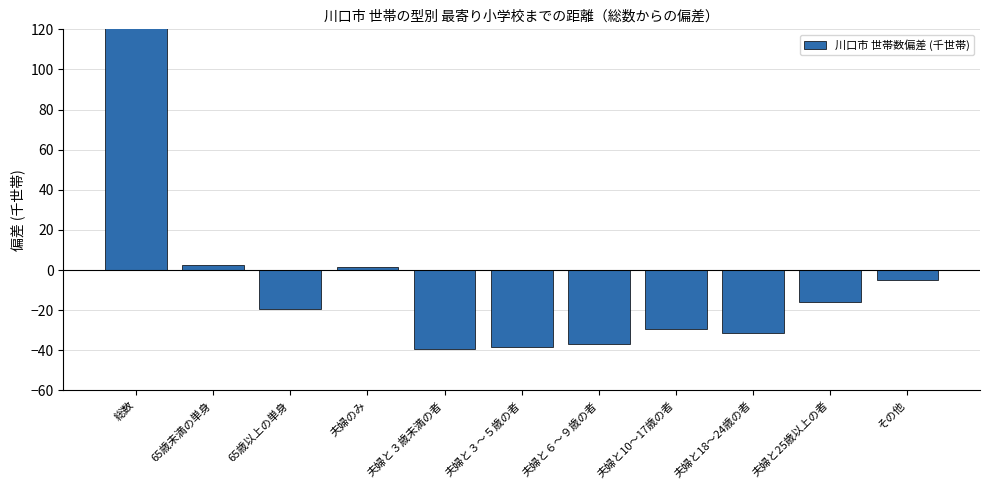

What is the label of the 2nd bar from the right?

夫婦と25歳以上の者